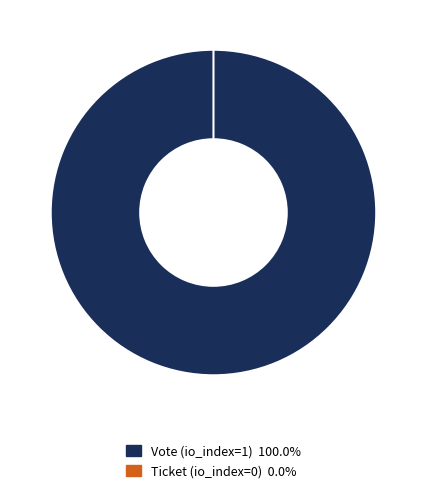

Which has a higher value, Ticket (io_index=0) or Vote (io_index=1)?

Vote (io_index=1)